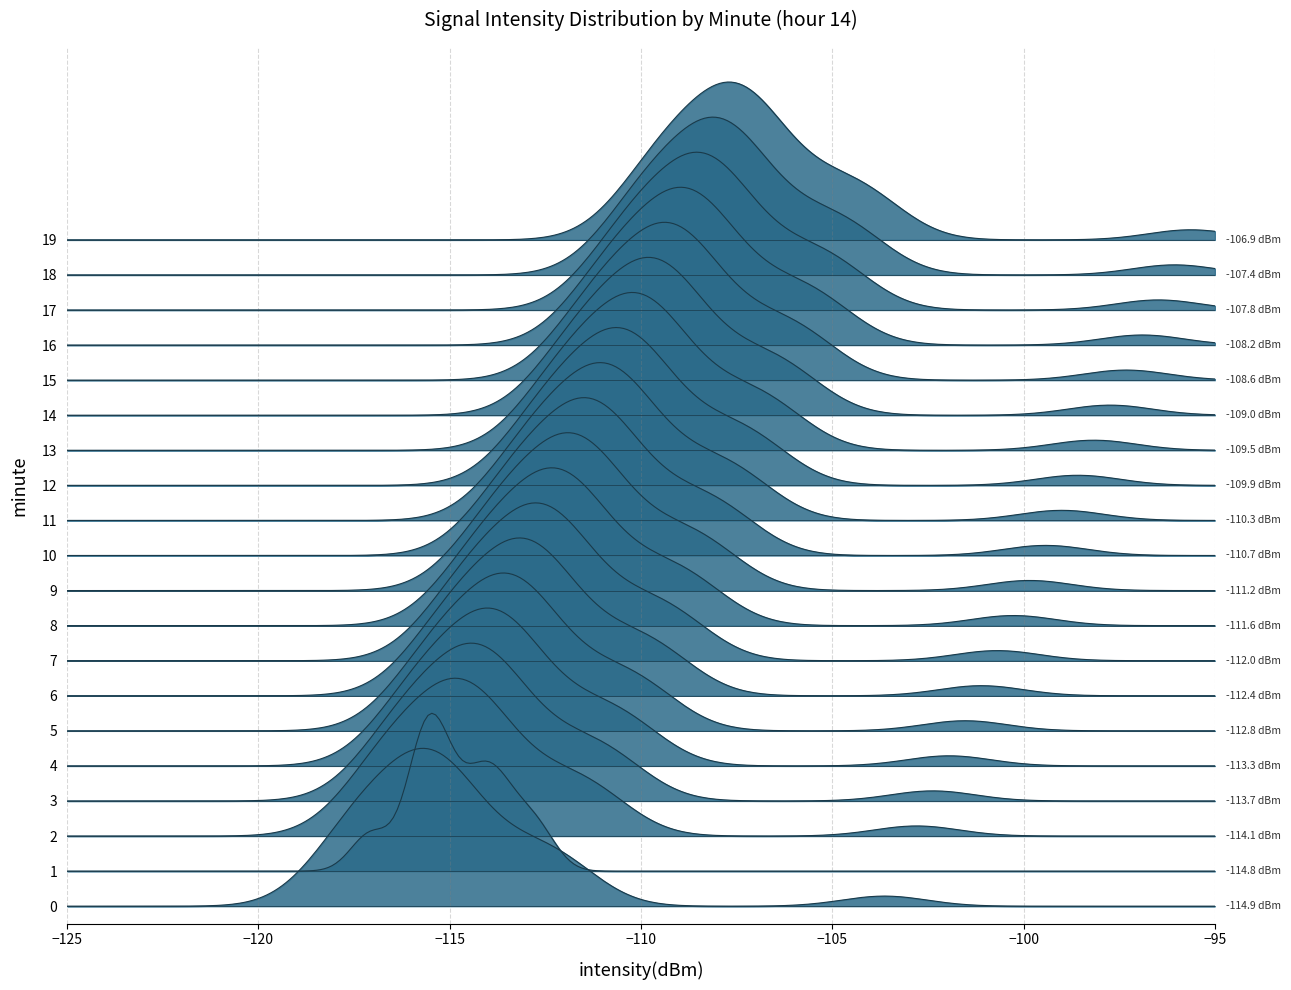

True or false: there are more than 0 points higher than both neighbors.

True